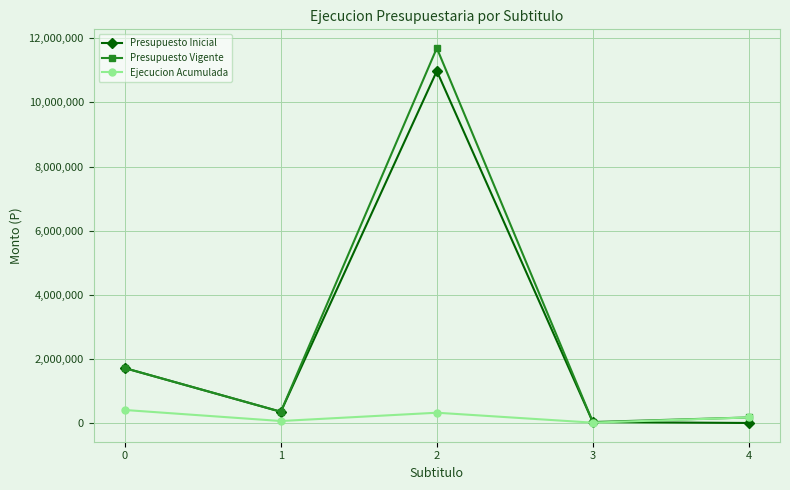

At which category does Ejecucion Acumulada reach its first local valley?

1